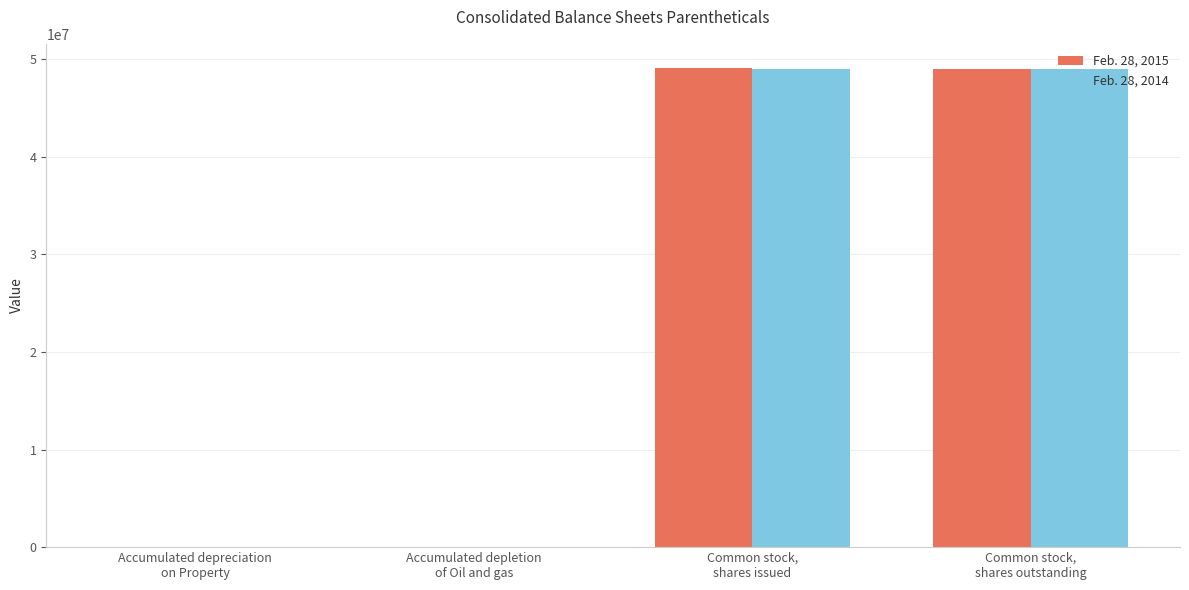

Which series has the largest total across all categories?

Feb. 28, 2015